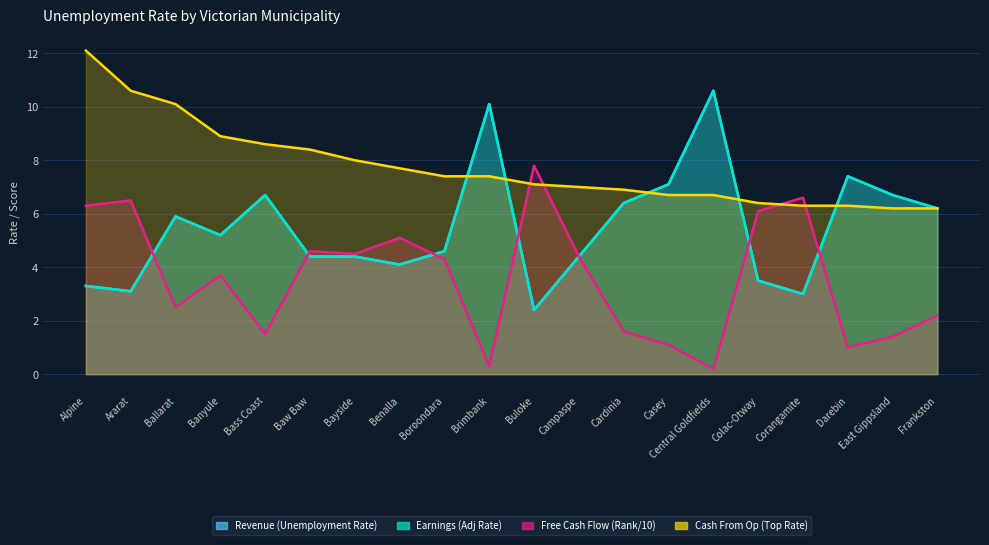

What is the sum of the Cash From Op (Top Rate) values at Campaspe and East Gippsland?

13.2